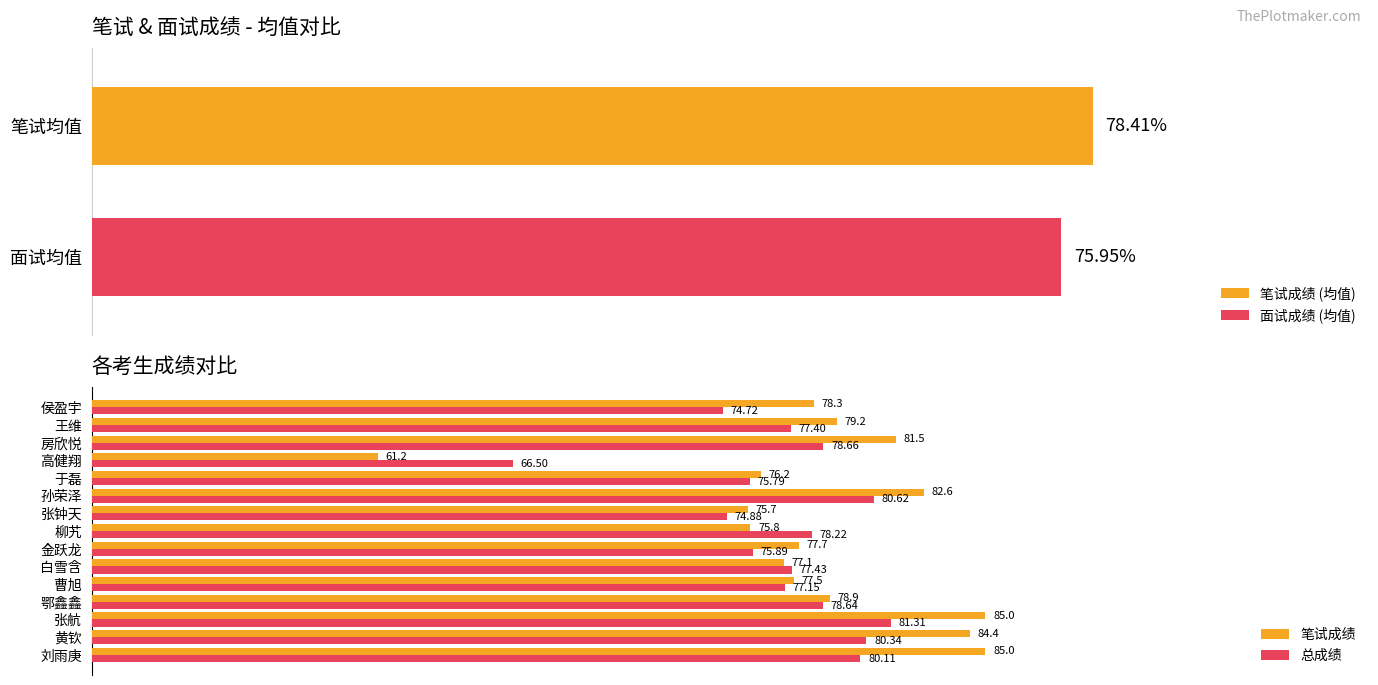

What is the smallest value displayed?

61.2